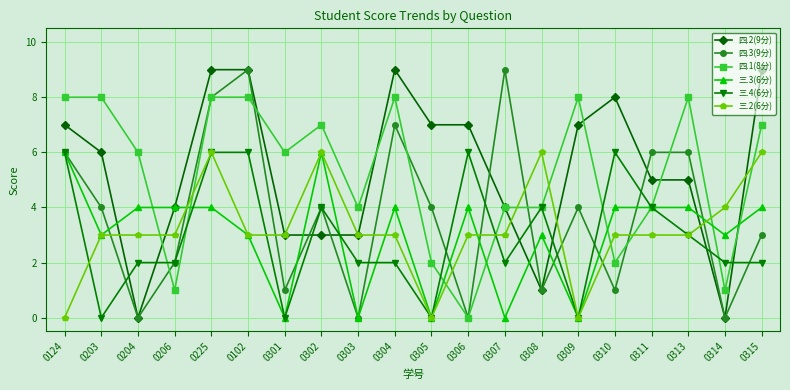

Between 0225 and 0301, which series saw the biggest shift?

四.3(9分)